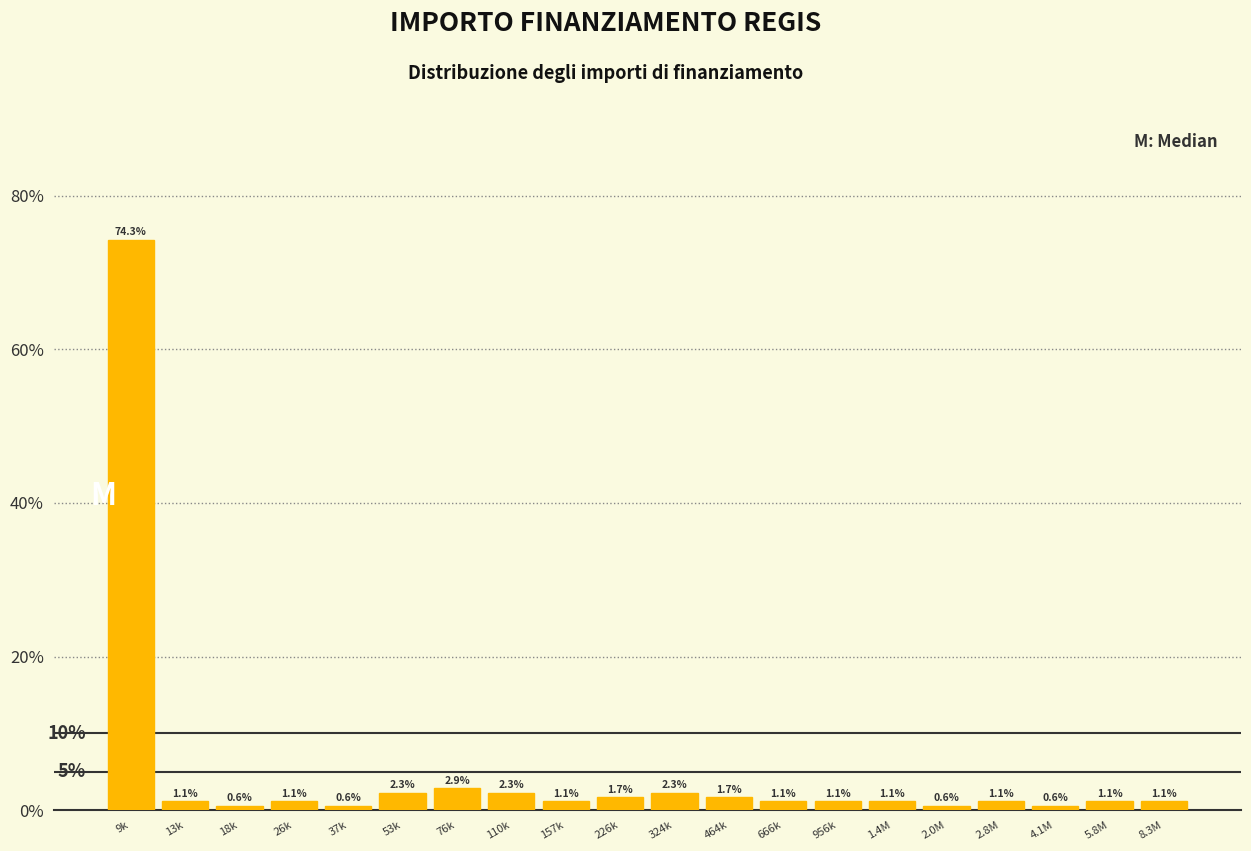

Reading left to right, what are all the values shown in this chart?

74.3	1.1	0.6	1.1	0.6	2.3	2.9	2.3	1.1	1.7	2.3	1.7	1.1	1.1	1.1	0.6	1.1	0.6	1.1	1.1